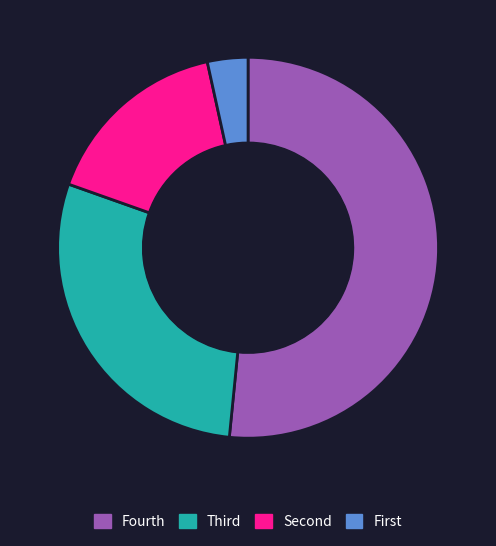

Which category has the biggest portion of the pie?

Fourth